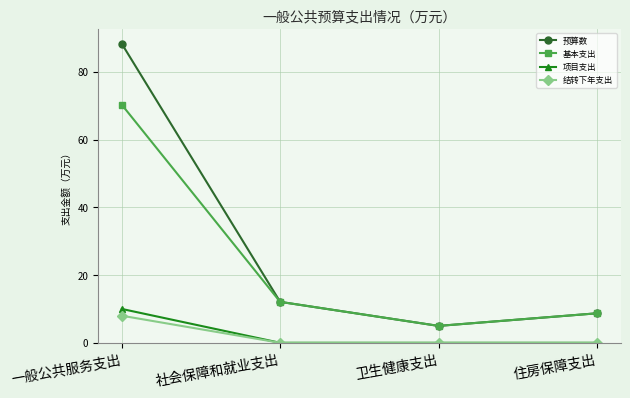

Count the number of categories in the chart.

4